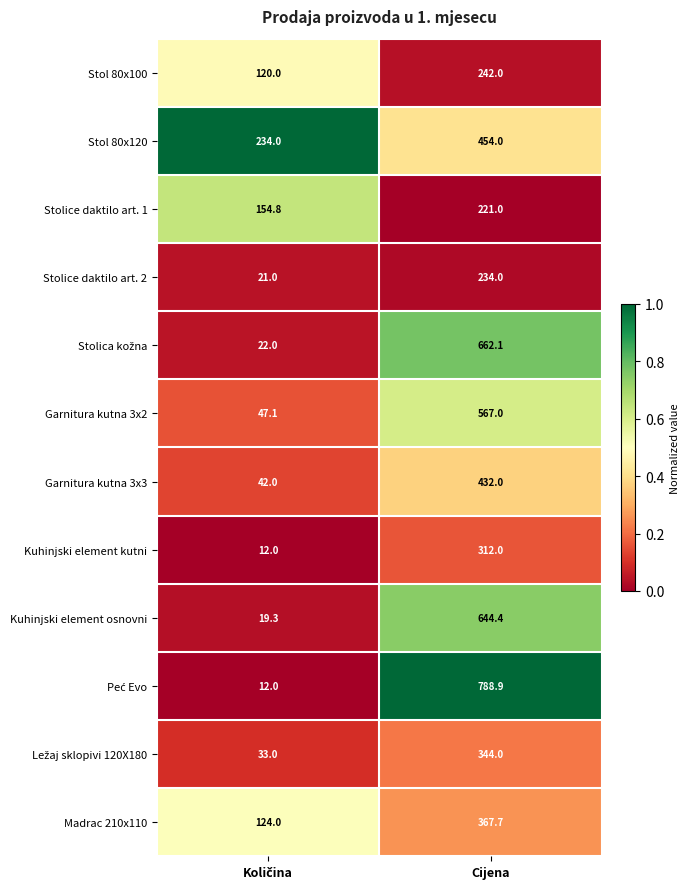

Read the Kuhinjski element osnovni value at Cijena.

644.4